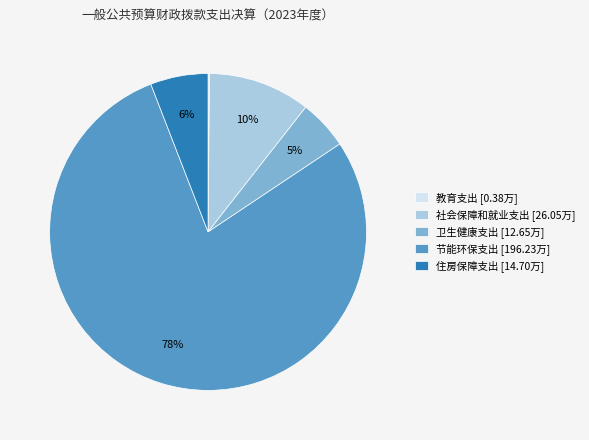

The 社会保障和就业支出 slice represents 25% of the pie. True or false?

False